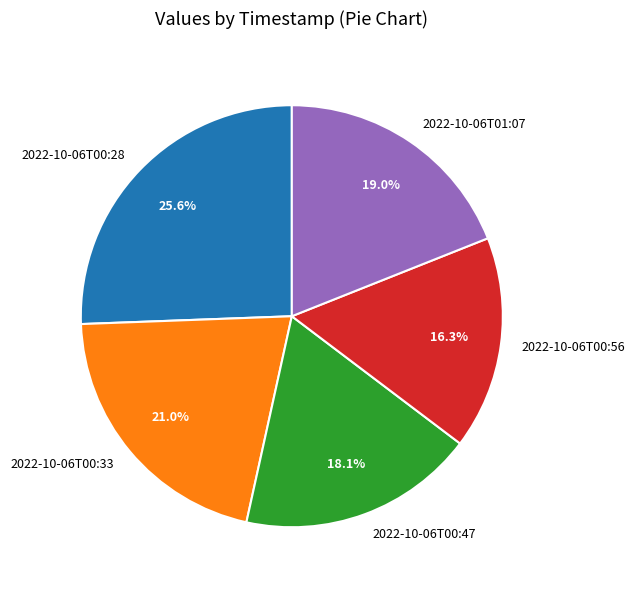

Which slice is the smallest?

2022-10-06T00:56